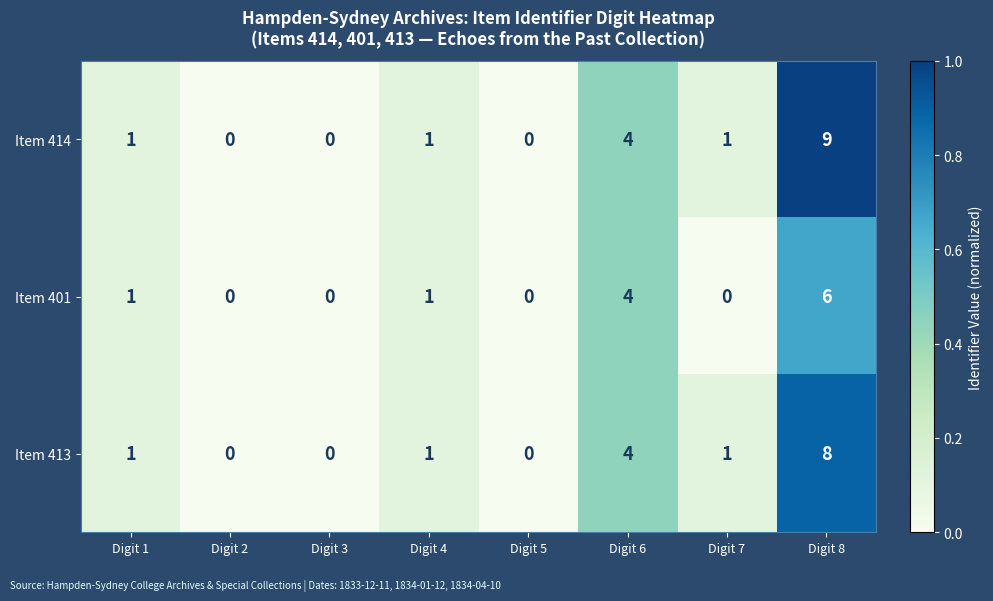

List the series in order of their overall mean, highest first.

Item 414, Item 413, Item 401